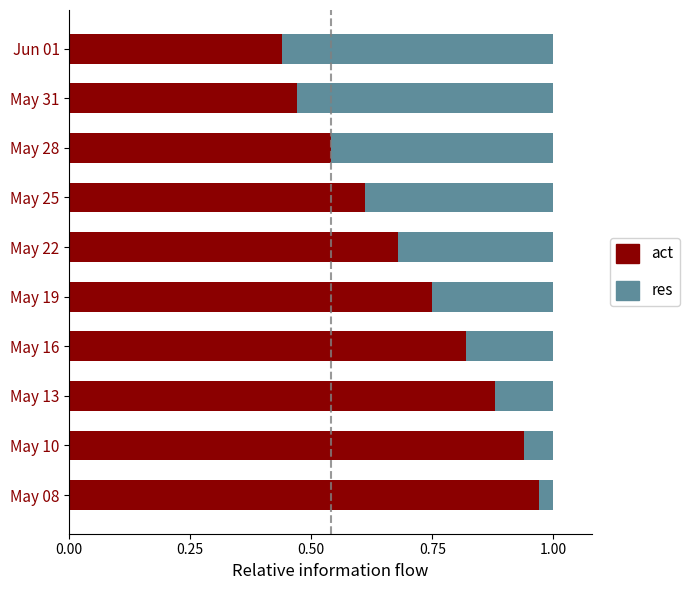

At which label does act reach its peak?

May 08